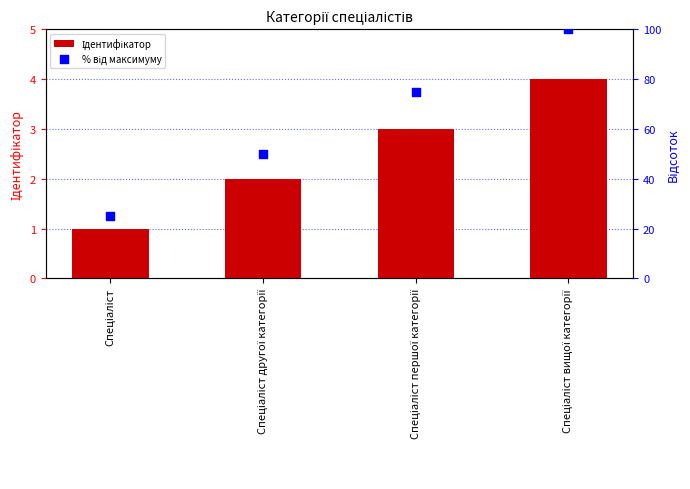

Which series has the widest spread of Y values?

% від максимуму